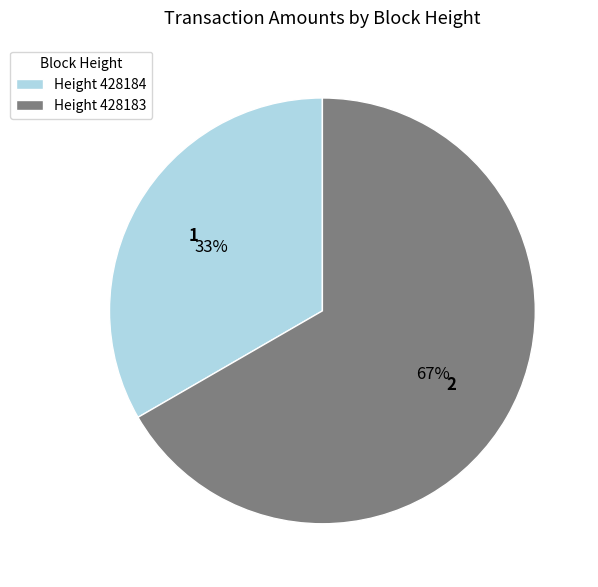

What percentage is the Height 428184 slice, to the nearest percent?

33%